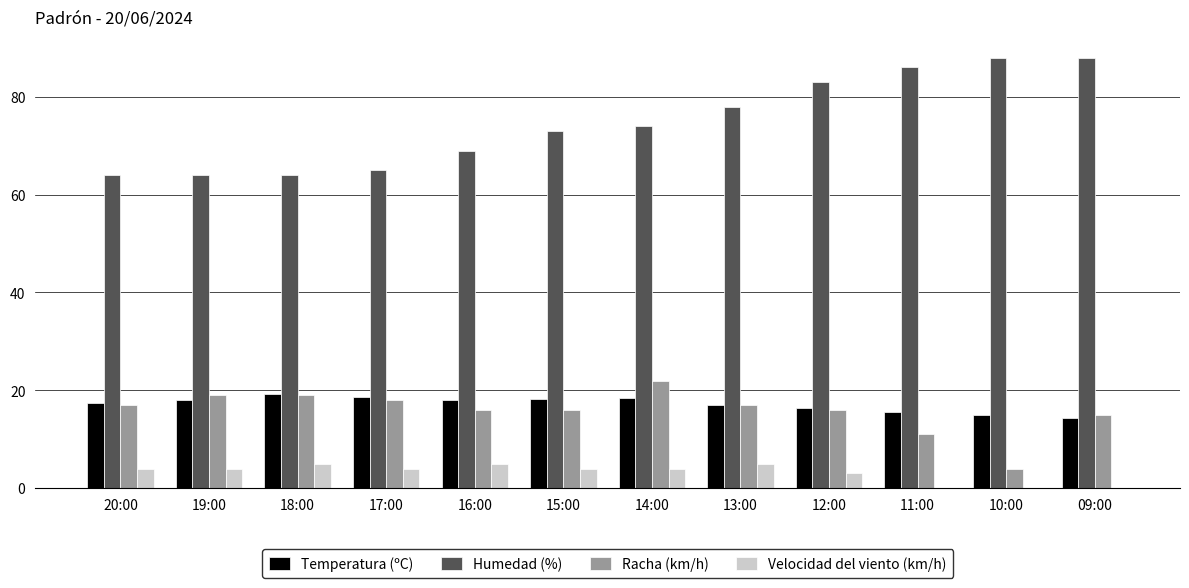

How many groups of bars are there?

12